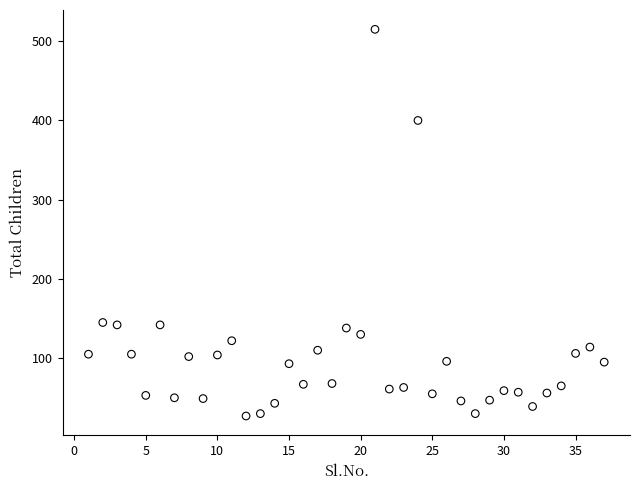

What is the range of Y values (max minus min)?

488